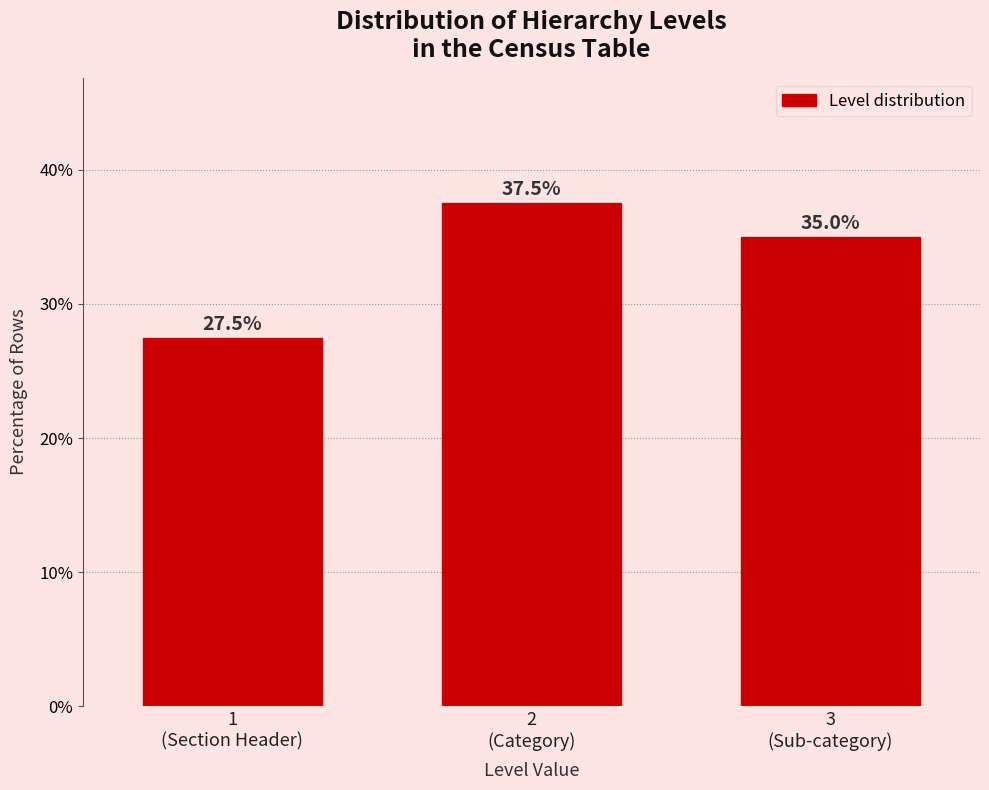

Reading left to right, what are all the values shown in this chart?

27.5	37.5	35.0